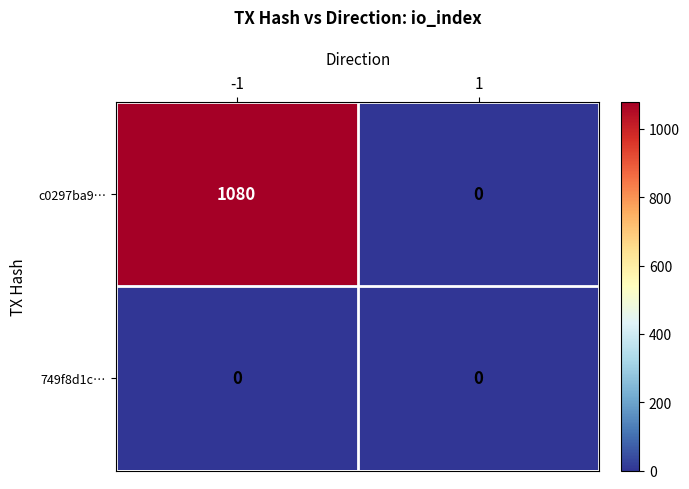

What is the difference between the c0297ba9… values at -1 and 1?

1080